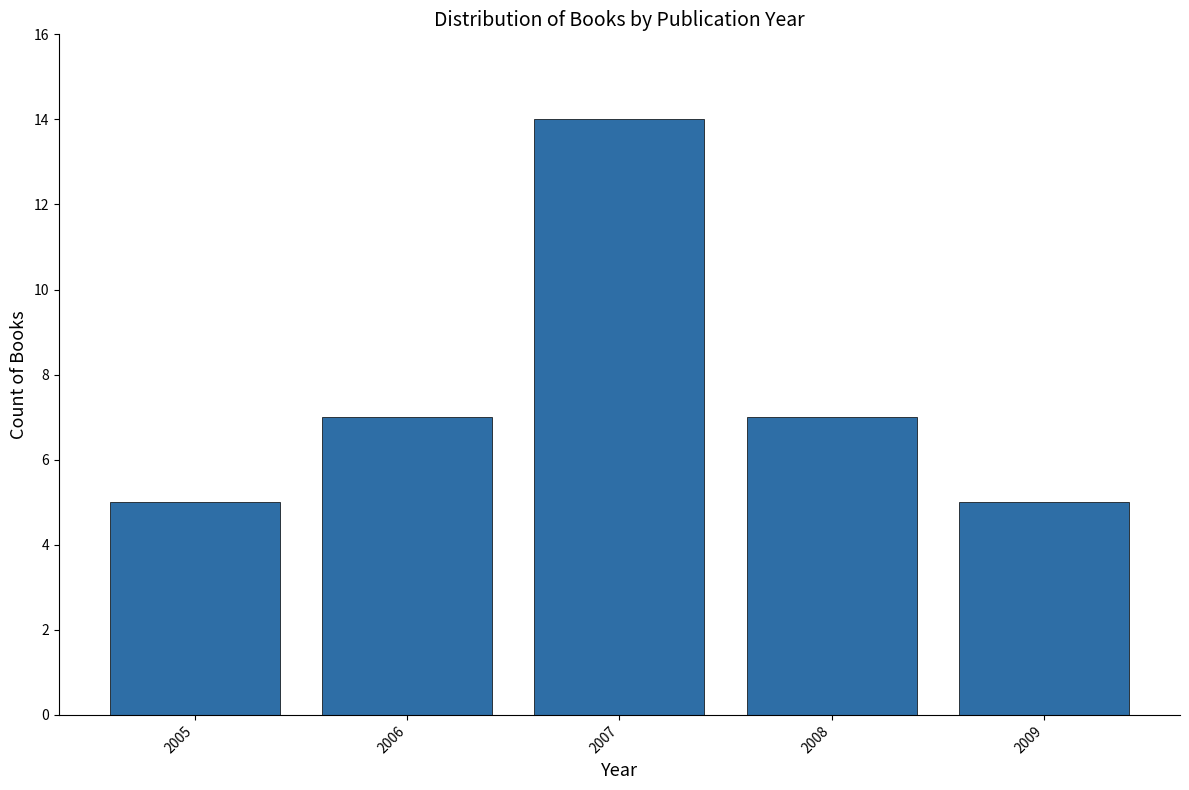

Reading left to right, transcribe all the data shown in this chart.

5	7	14	7	5